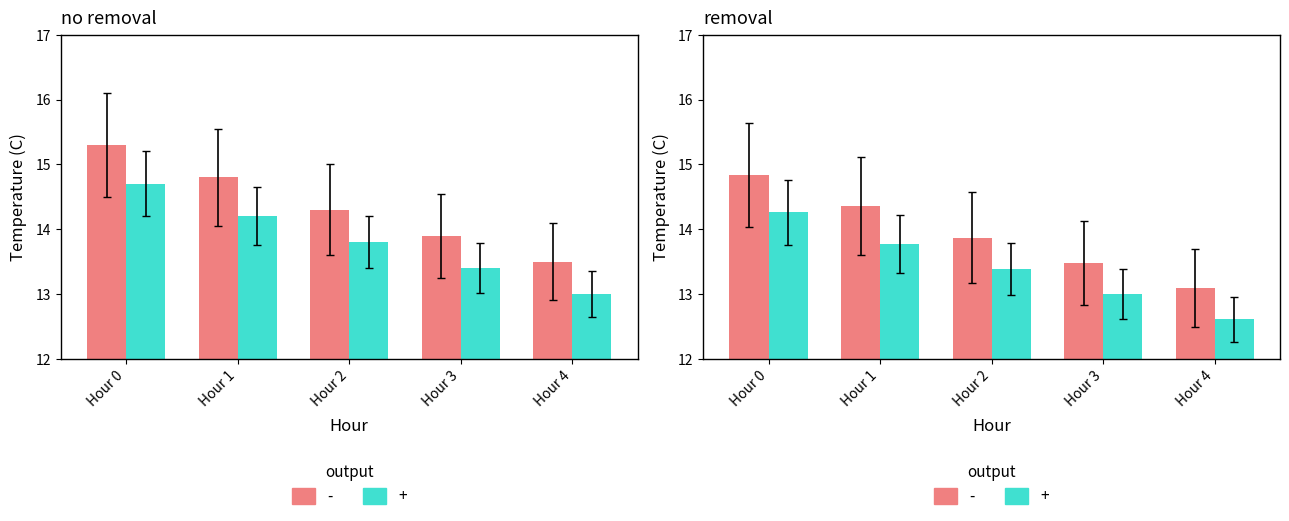

What is the difference between the Mean Temp (+) values at Hour 4 and Hour 2?

0.8